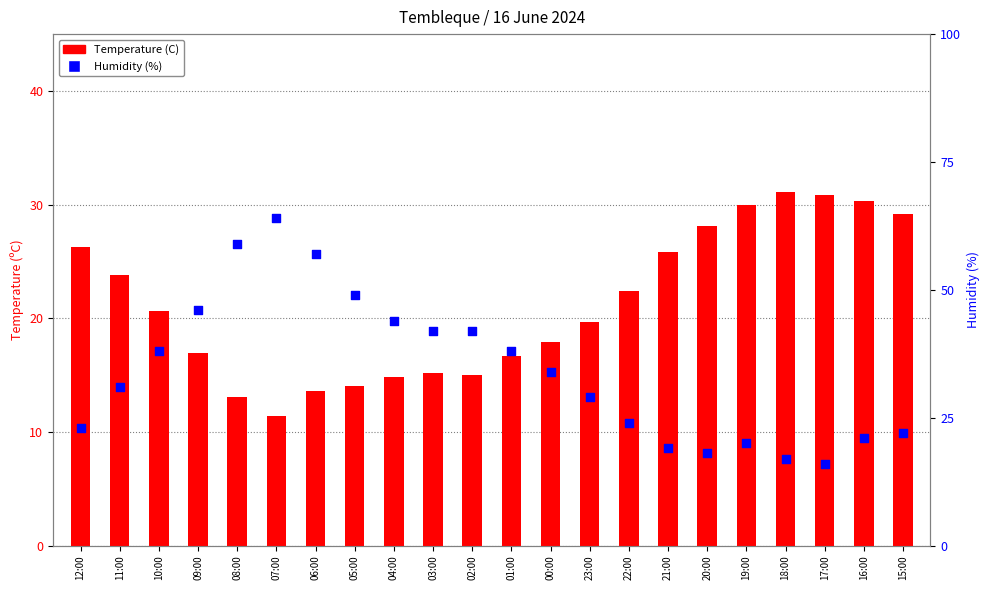

Which series has the widest spread of Y values?

Humidity (%)